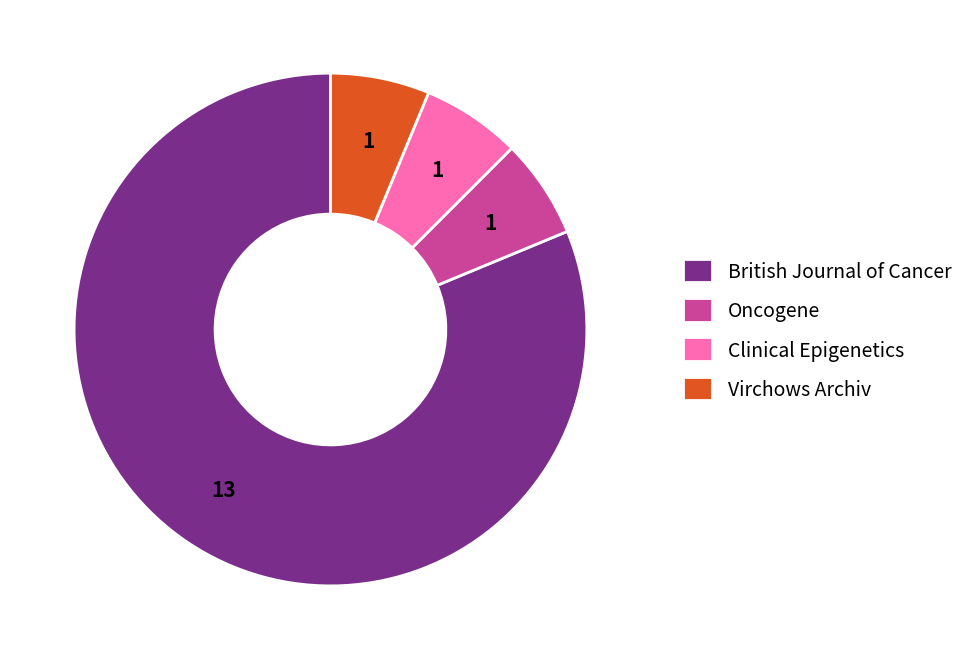

How many slices are in this pie chart?

4